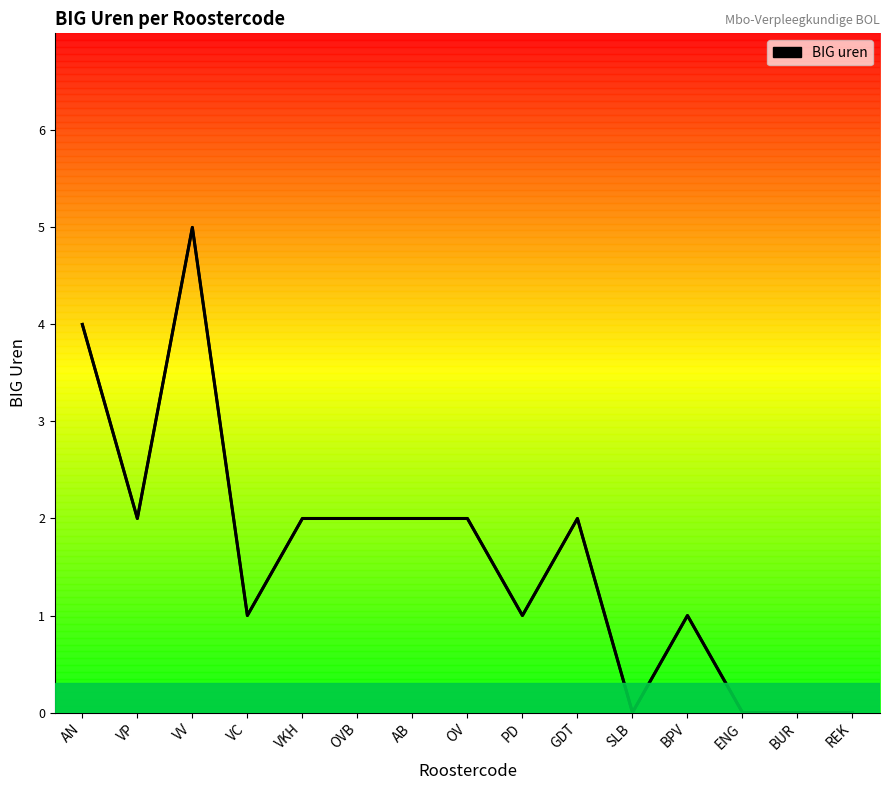

Count the values in the range 0 to 2.

13